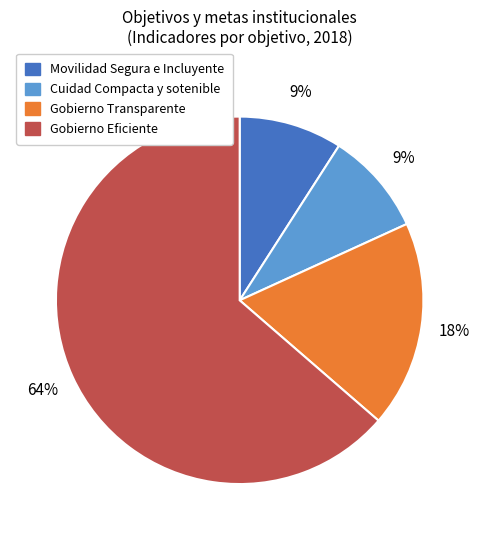

What is the largest slice in the pie chart?

Gobierno Eficiente